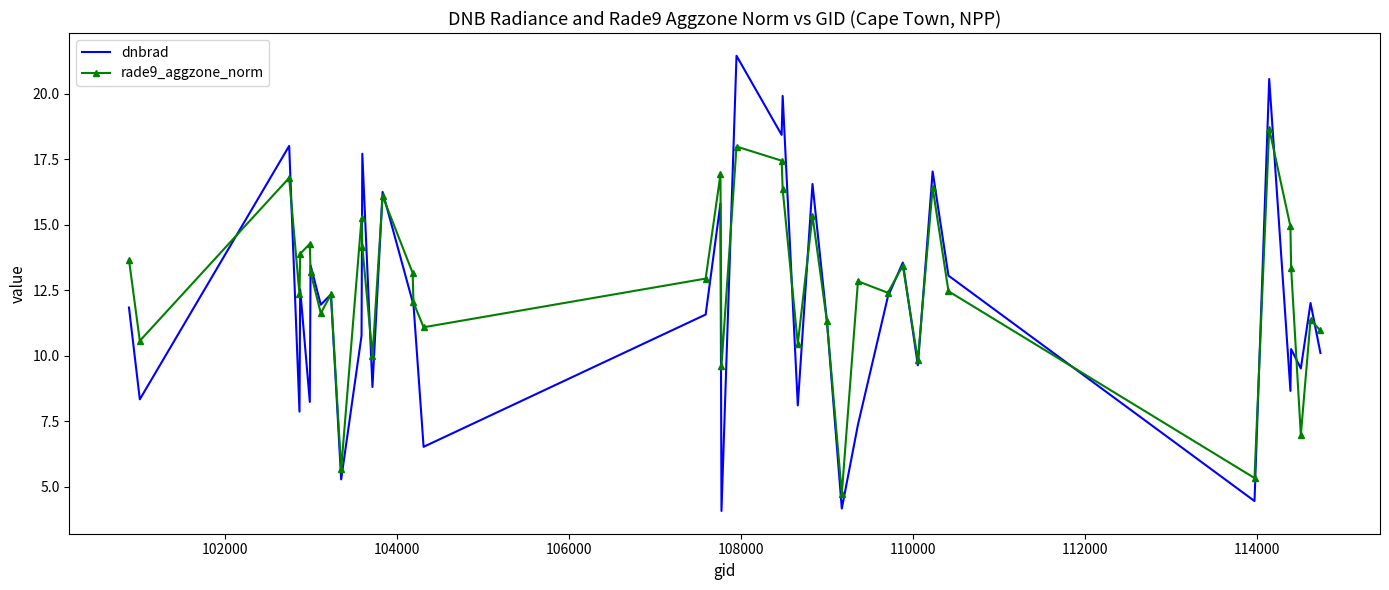

What is the minimum value shown in the chart?

4.1